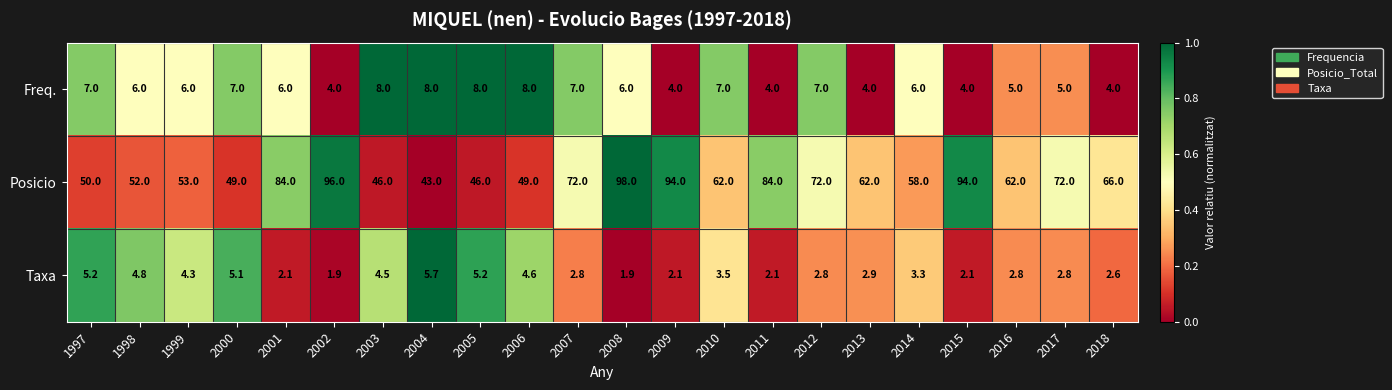

Rank the series at 2007 from lowest to highest value.

Taxa, Freq., Posicio